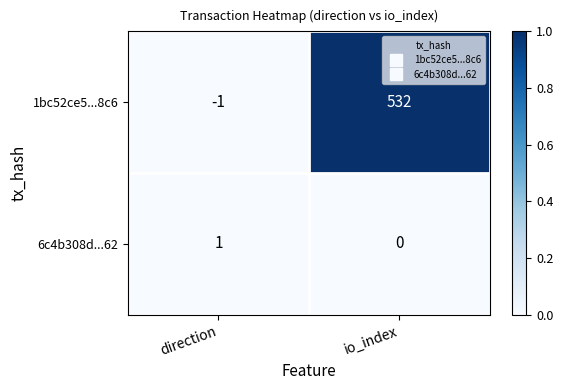

What is the spread (max minus min) of values at io_index?

532